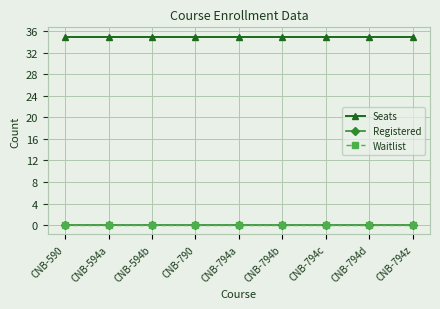

What is the maximum value shown in the chart?

35